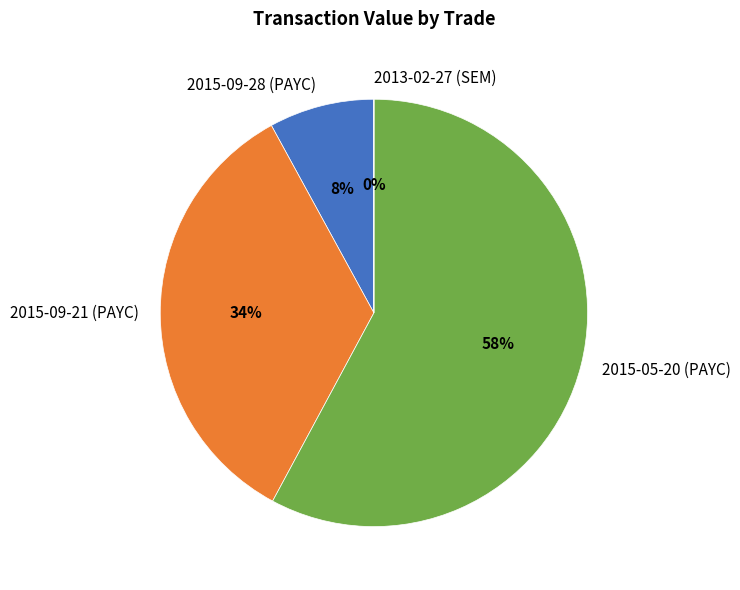

Is there a majority slice in this chart?

Yes